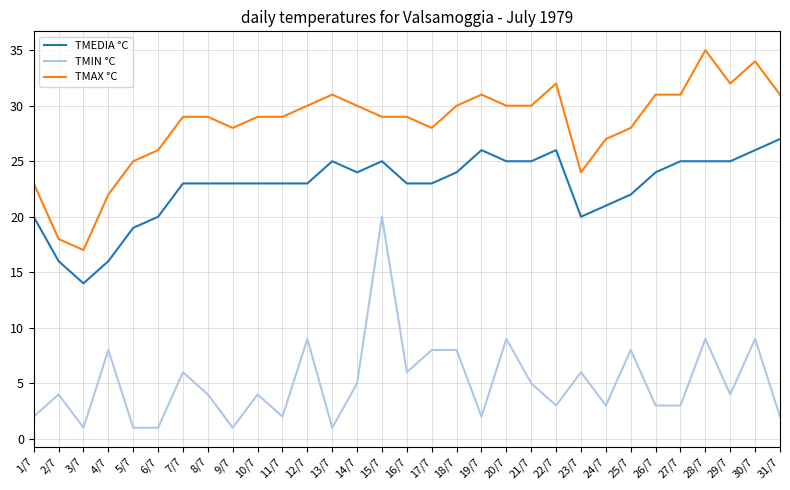

True or false: TMAX °C and TMEDIA °C cross at least once.

False